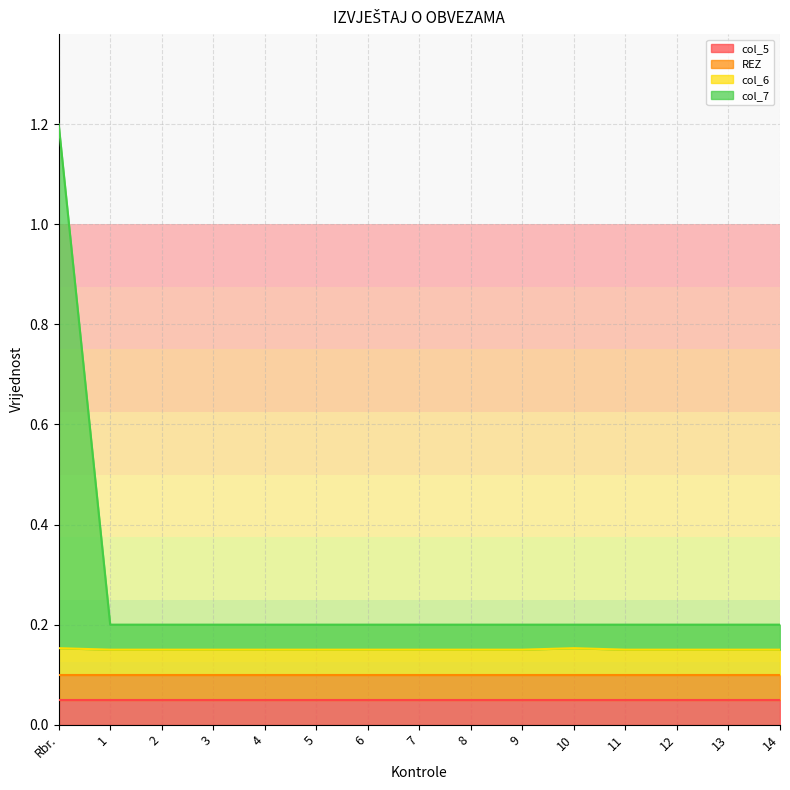

Count the number of categories in the chart.

15